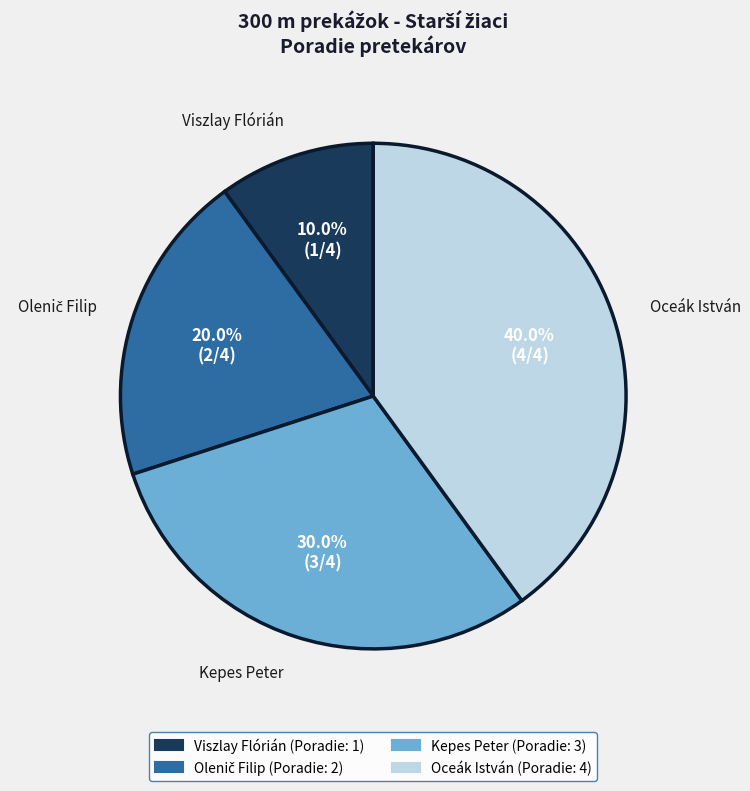

What is the largest slice in the pie chart?

Oceák István